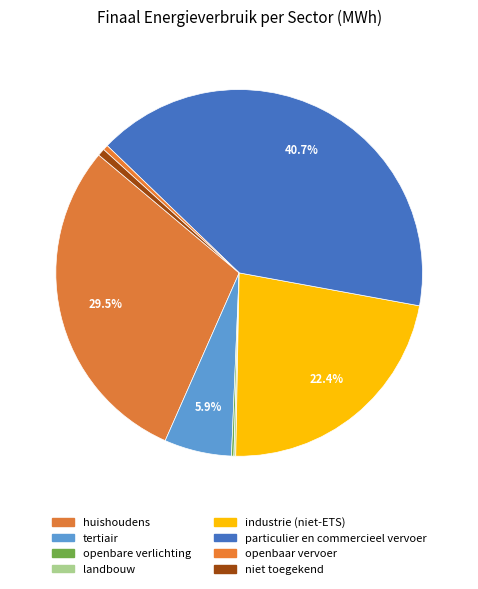

Rank the categories by value from highest to lowest.

particulier en commercieel vervoer, huishoudens, industrie (niet-ETS), tertiair, niet toegekend, openbaar vervoer, openbare verlichting, landbouw